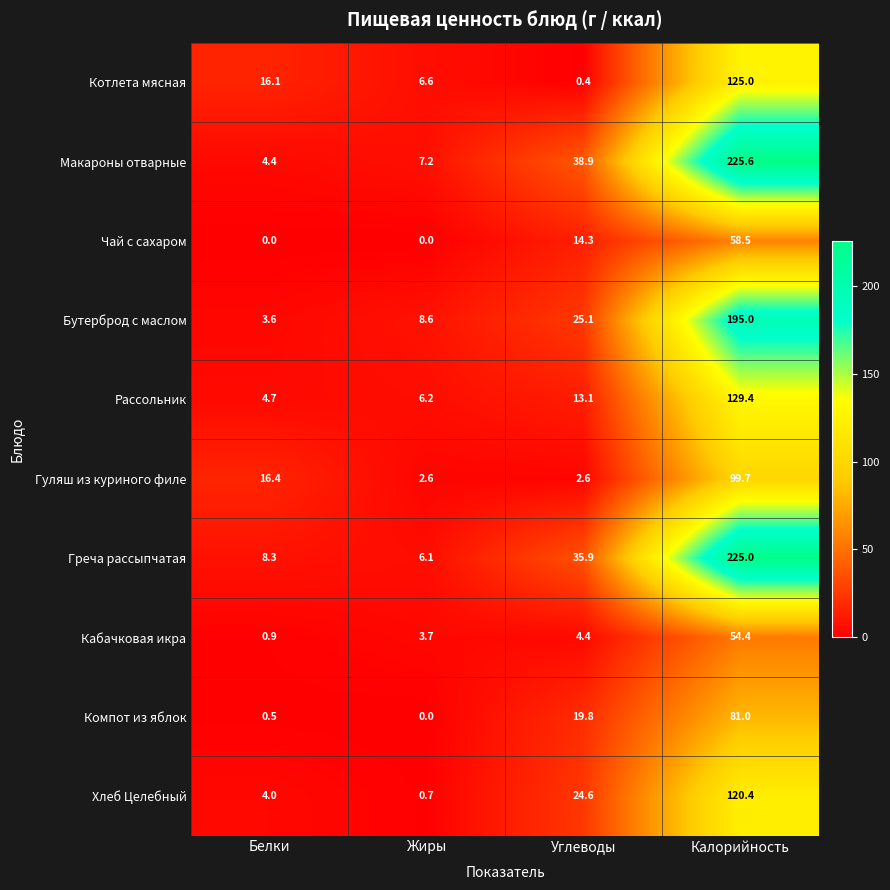

What value does the Макароны отварные series have at Углеводы?

38.9